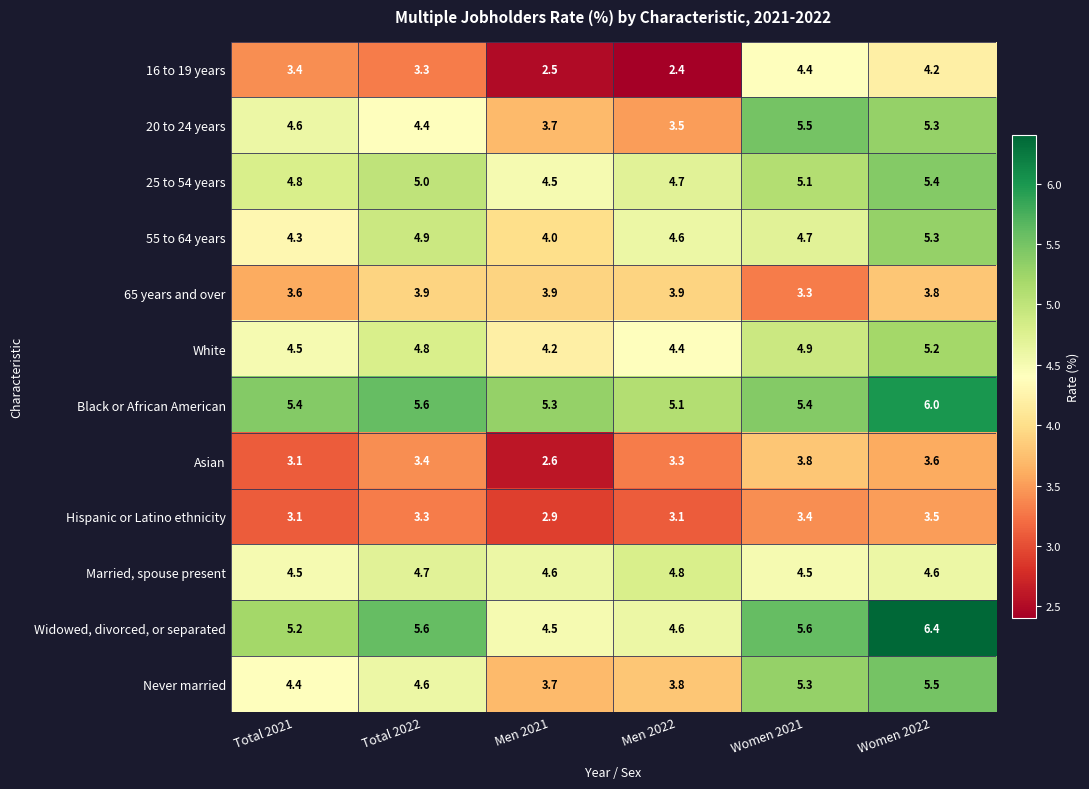

The 55 to 64 years series shows 6.2 at Men 2022. True or false?

False